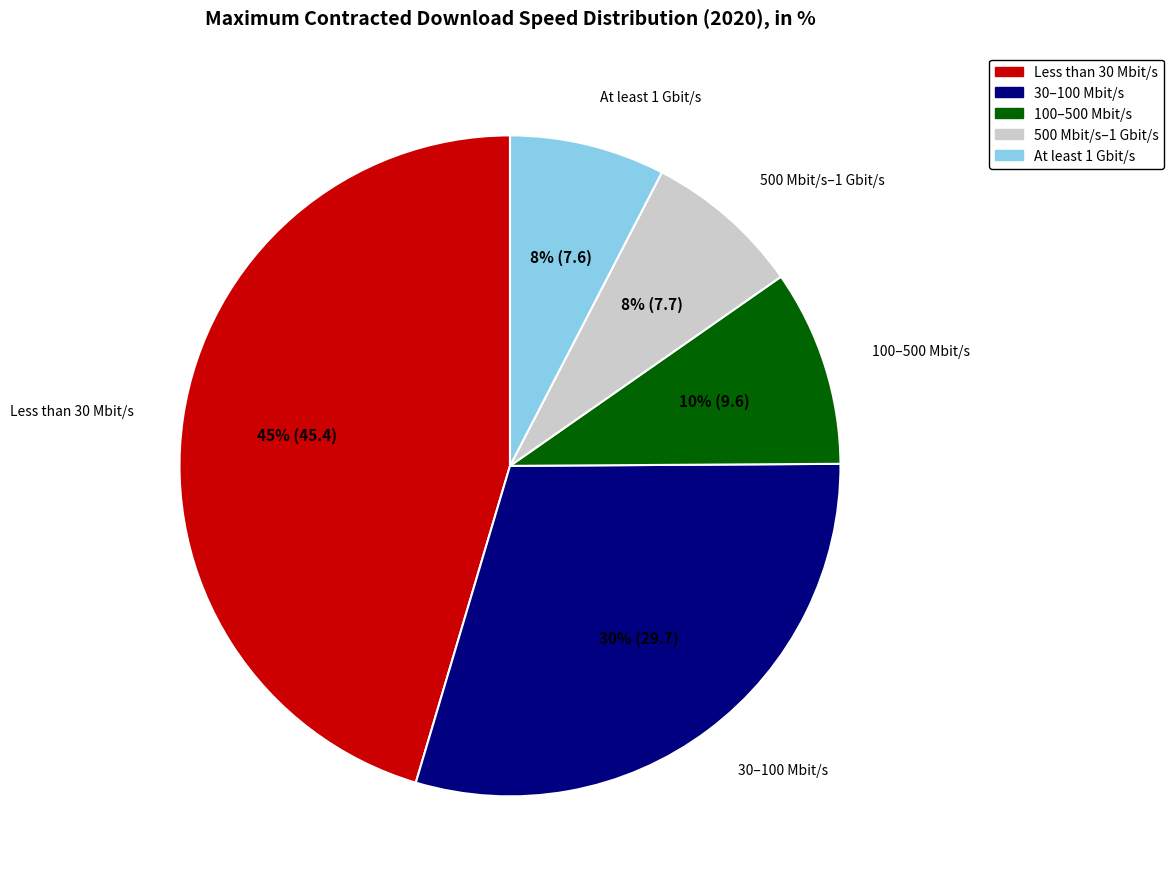

Is there any slice that represents more than half of the pie?

No